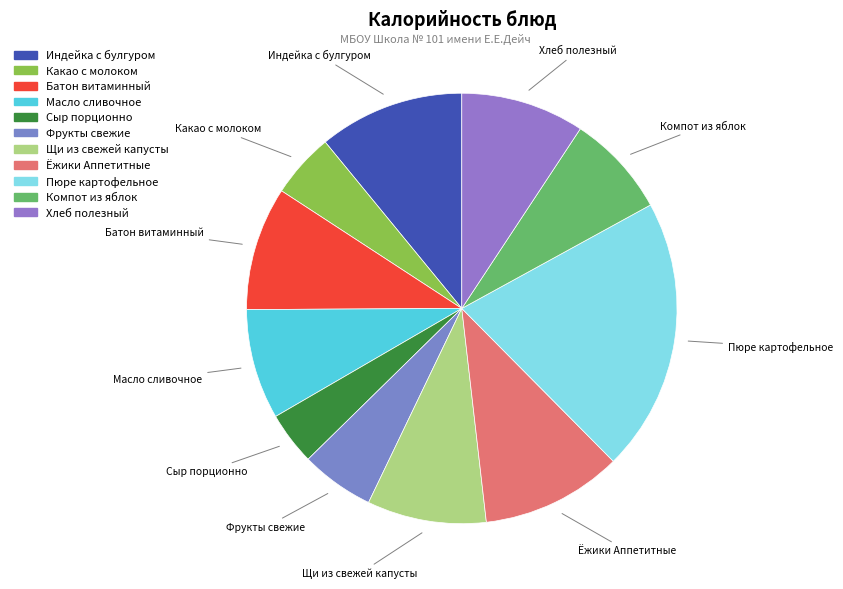

Which slice is the largest?

Пюре картофельное